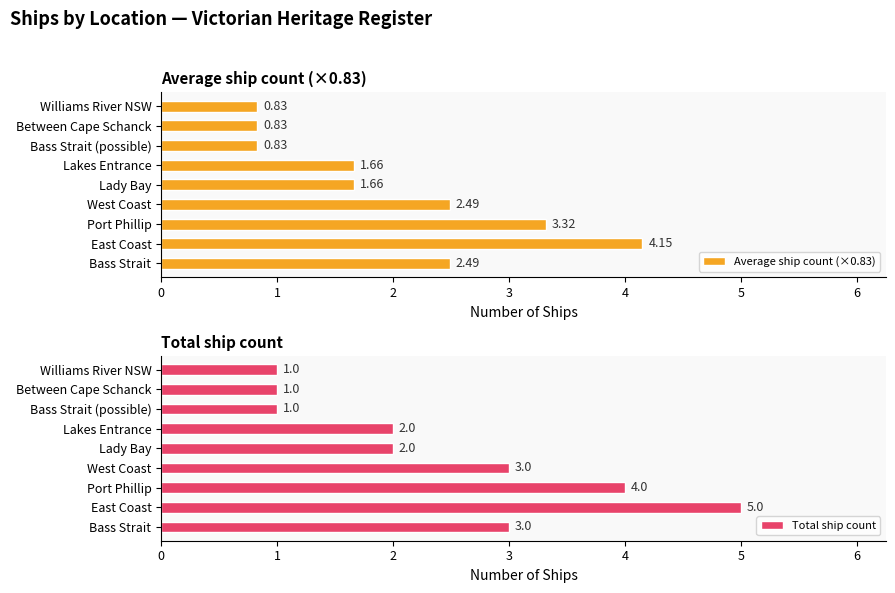

What is the difference between the second highest and second lowest values in the Average ship count (×0.83) series?

2.5